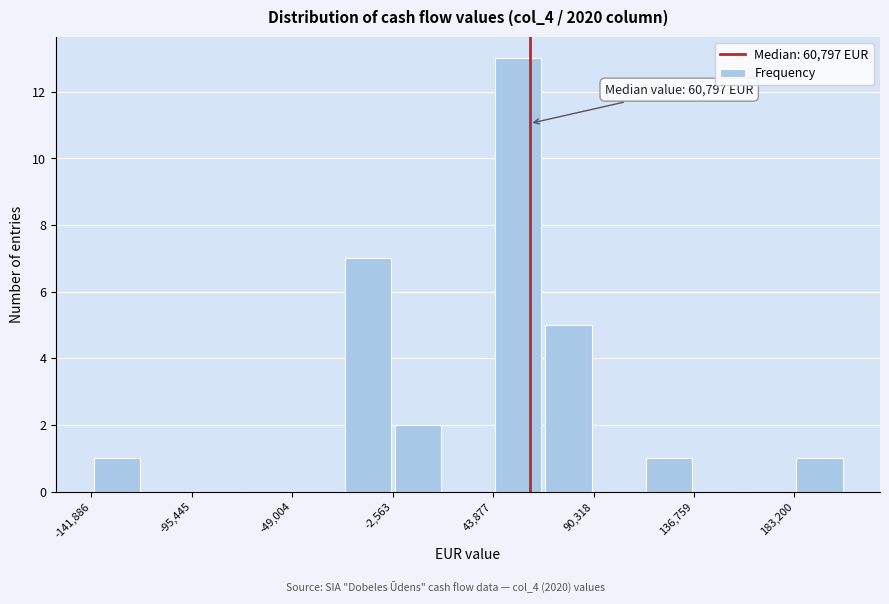

Over which range of the x-axis is the bar tallest?

45000 to 65000